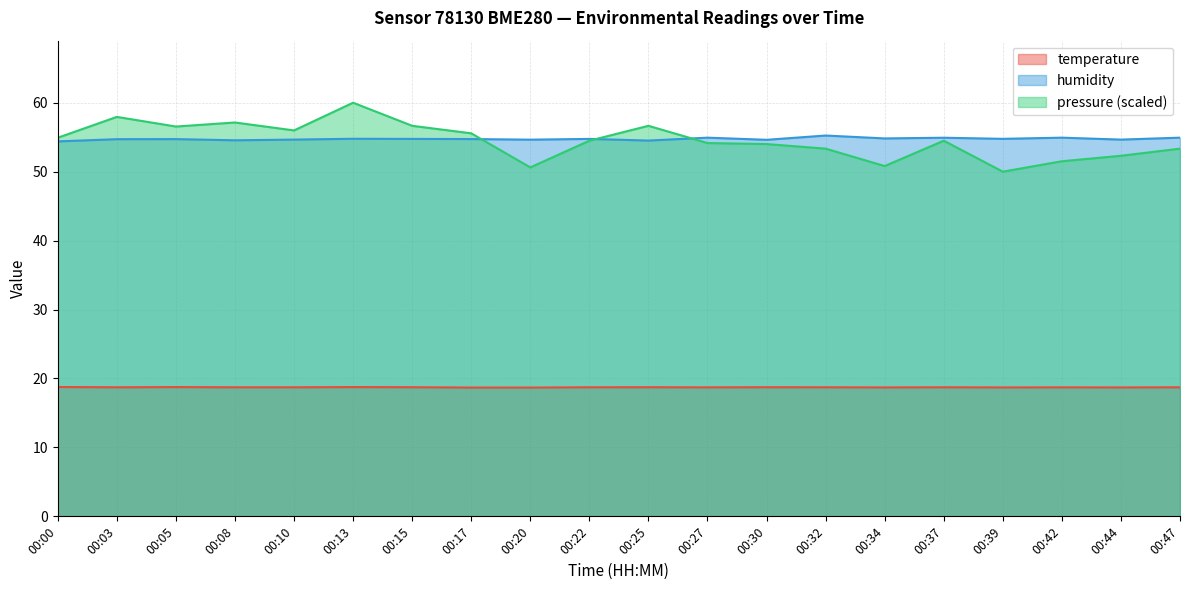

What is the maximum value shown in the chart?

60.0